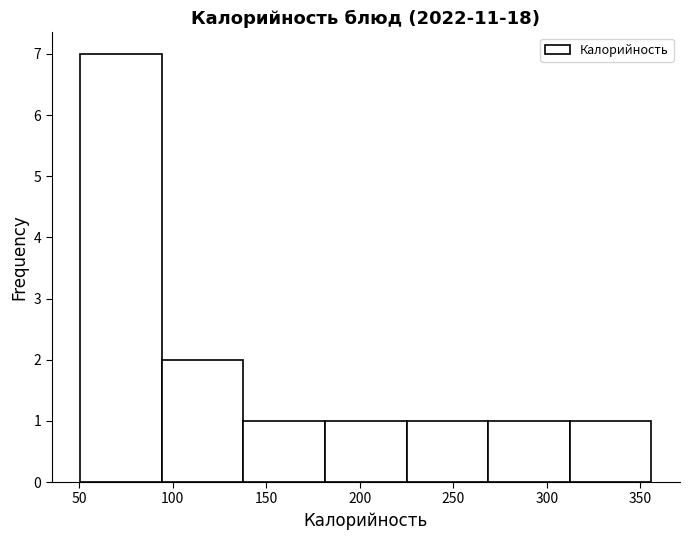

Reading left to right, transcribe this chart: for each bar, give the range it covers on the x-axis and its height. Neither the bar edges nor the heights are printed on the chart, so give them approximately, as read against the axes.

50 to 95: 7
95 to 140: 2
140 to 180: 1
180 to 225: 1
225 to 270: 1
270 to 310: 1
310 to 355: 1